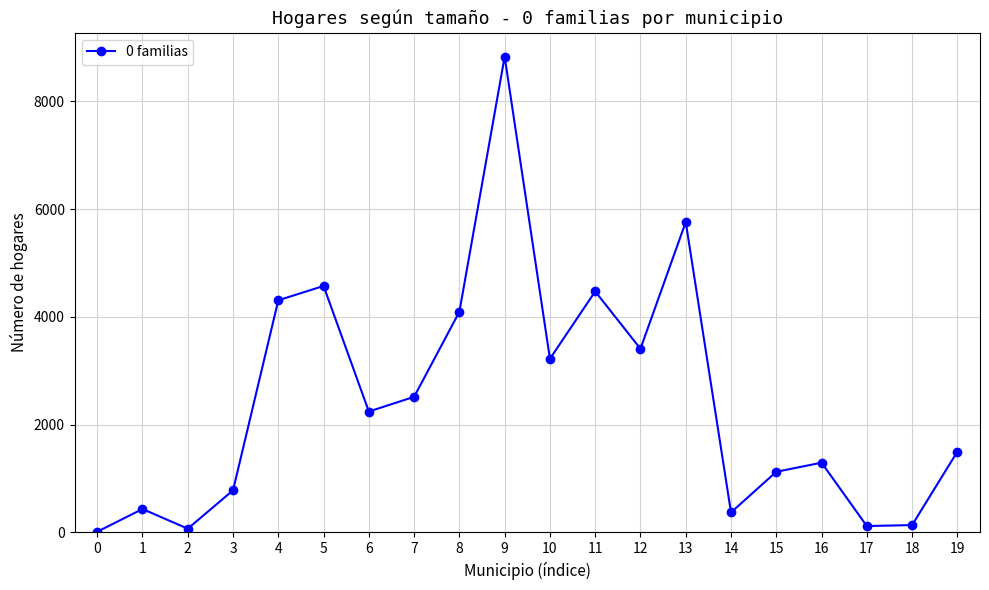

At which category does the data reach its first local peak?

1